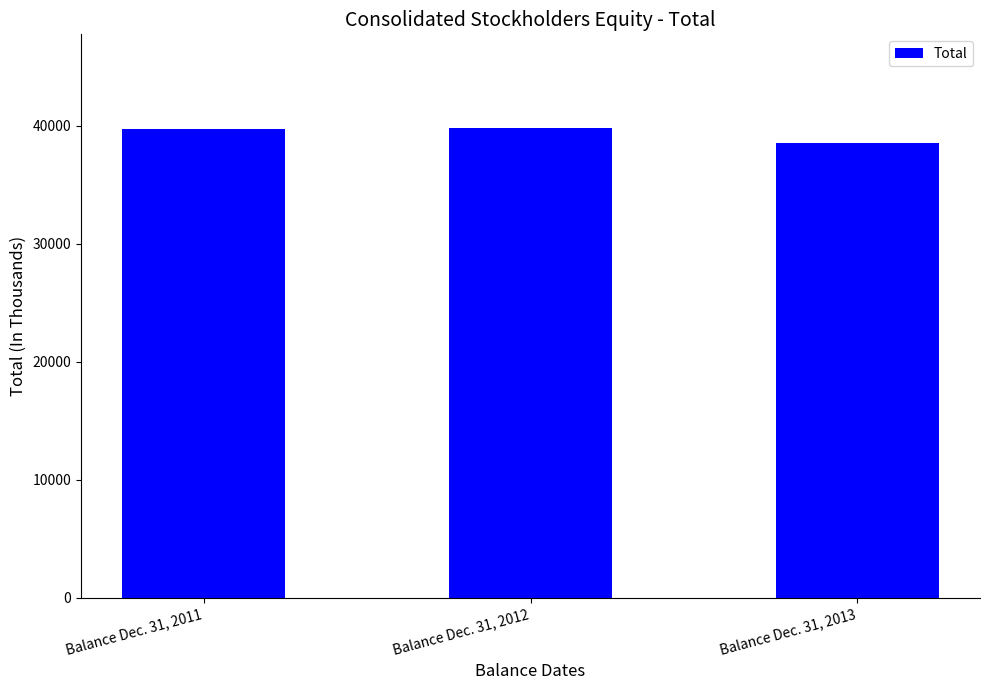

What is the difference between the values at Balance Dec. 31, 2011 and Balance Dec. 31, 2012?

70